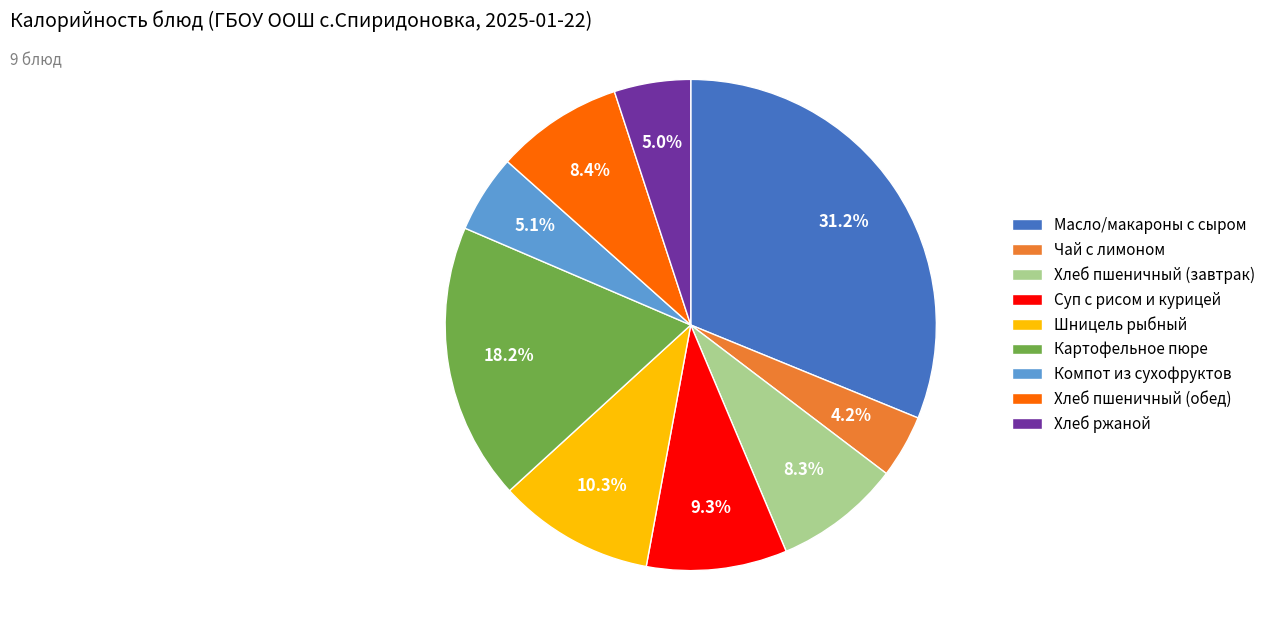

Do Картофельное пюре and Хлеб ржаной together represent more than half of the pie?

No